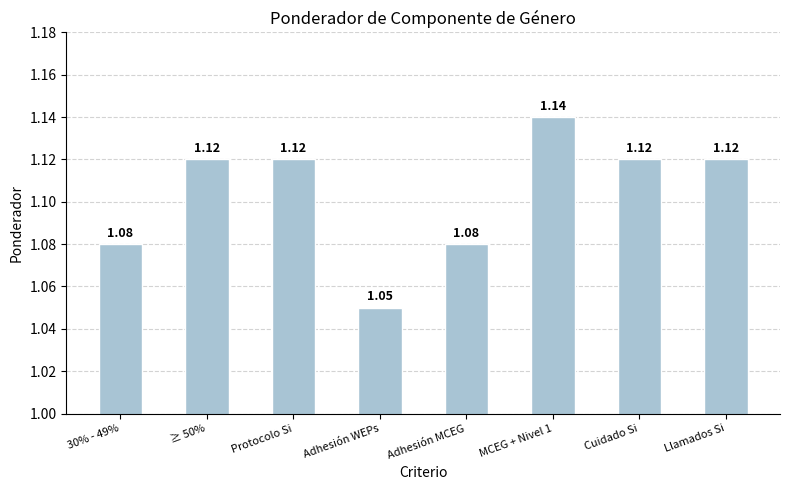

Which category has the lowest value across all series?

Adhesión WEPs